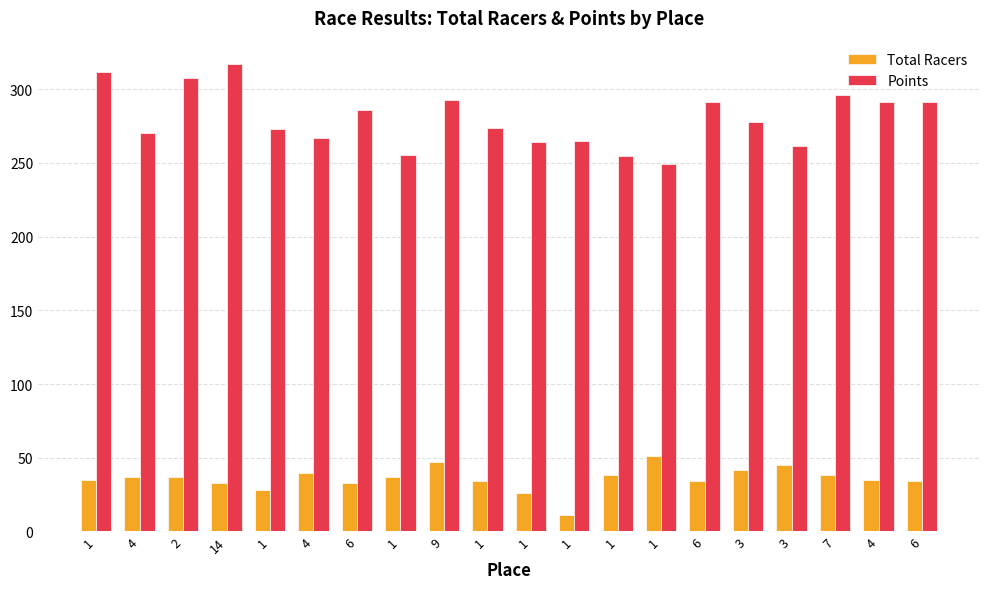

Which series has the widest spread of values?

Points